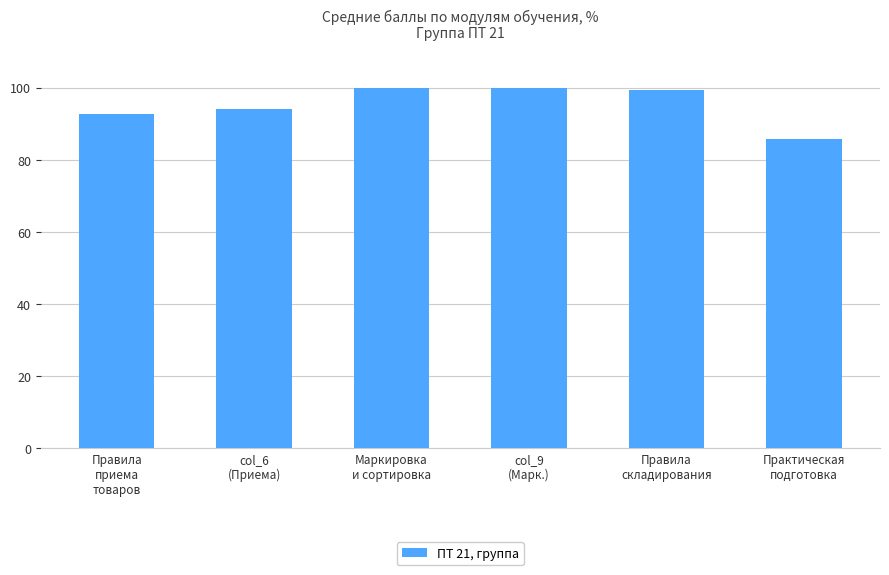

What is the change in value from Маркировка
и сортировка to Практическая
подготовка?

-14.1